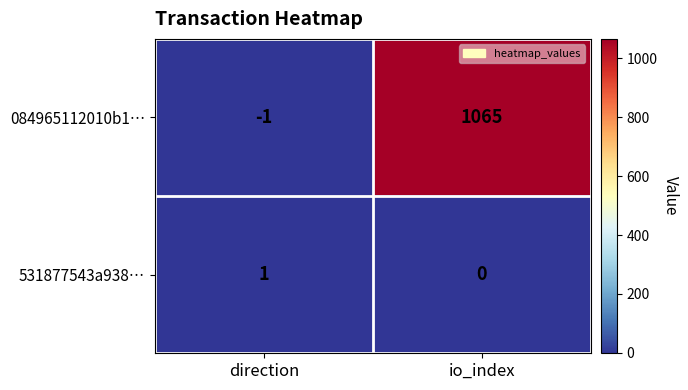

The 531877543a938… series shows 0 at io_index. True or false?

True